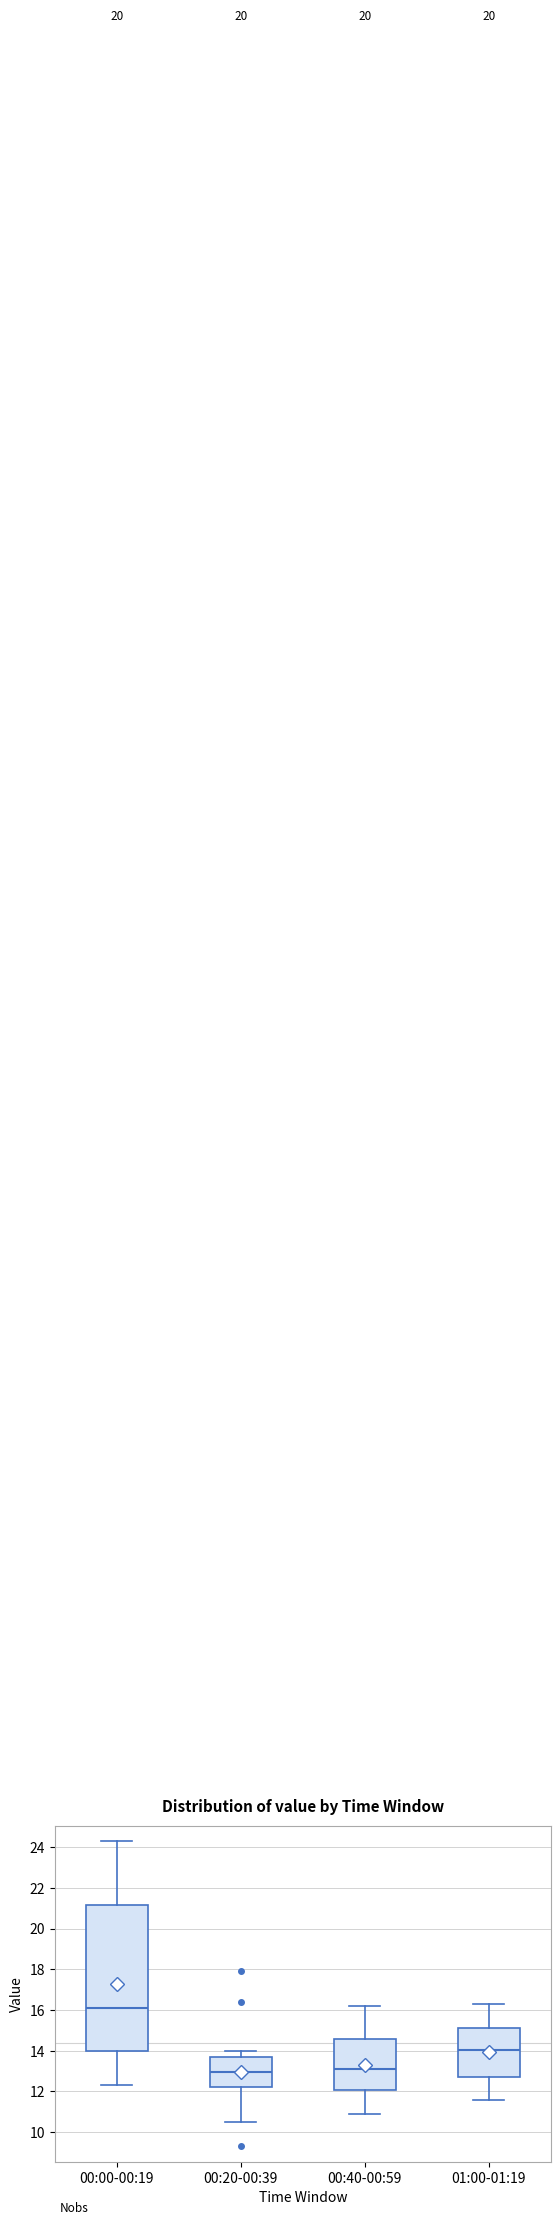

Reading left to right, transcribe this box plot: for each box, give where its median line is, the range the box spans, and where its two whiskers end, as read against the y-axis. The values are not printed on the chart, so give them approximately, as read against the axis.

00:00-00:19: median 16.2, box 14.0 to 21.2, whiskers 12.4 to 24.4
00:20-00:39: median 13.0, box 12.2 to 13.6, whiskers 10.6 to 14.0
00:40-00:59: median 13.2, box 12.0 to 14.6, whiskers 11.0 to 16.2
01:00-01:19: median 14.0, box 12.8 to 15.2, whiskers 11.6 to 16.4